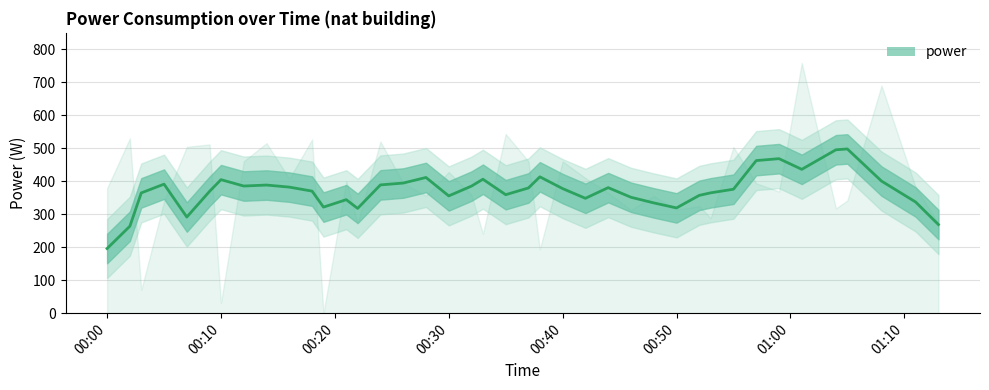

Which category has the lowest value in the power series?

00:00